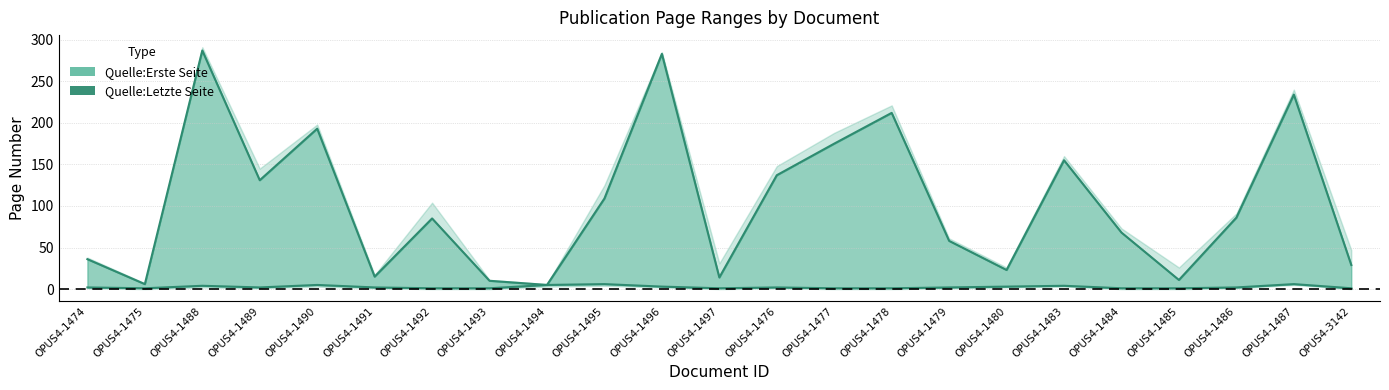

Reading left to right, list all the values displayed in this chart.

OPUS4-1474=2	OPUS4-1475=1	OPUS4-1488=4	OPUS4-1489=2	OPUS4-1490=5	OPUS4-1491=2	OPUS4-1492=1	OPUS4-1493=1	OPUS4-1494=5	OPUS4-1495=6	OPUS4-1496=3	OPUS4-1497=1	OPUS4-1476=2	OPUS4-1477=1	OPUS4-1478=1	OPUS4-1479=2	OPUS4-1480=3	OPUS4-1483=4	OPUS4-1484=1	OPUS4-1485=1	OPUS4-1486=2	OPUS4-1487=6	OPUS4-3142=1